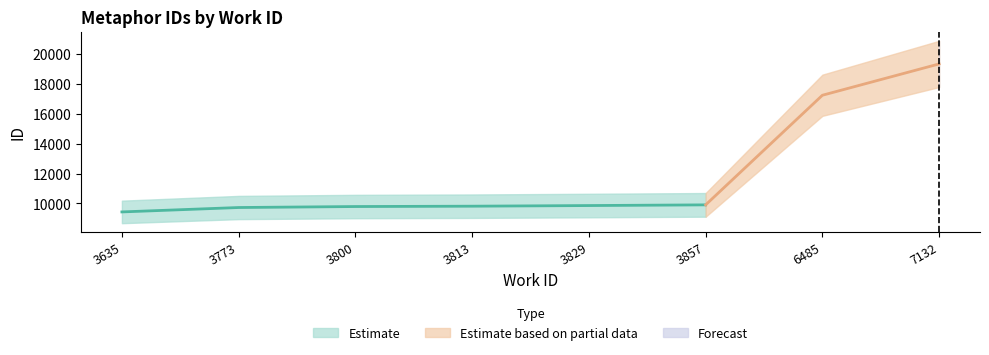

Where is the data nearest to the value 14393?

6485